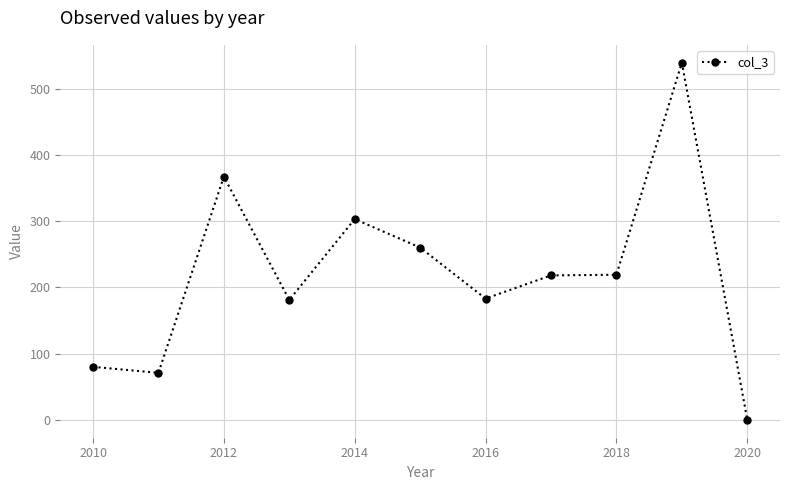

True or false: there are more than 1 points higher than both neighbors.

True